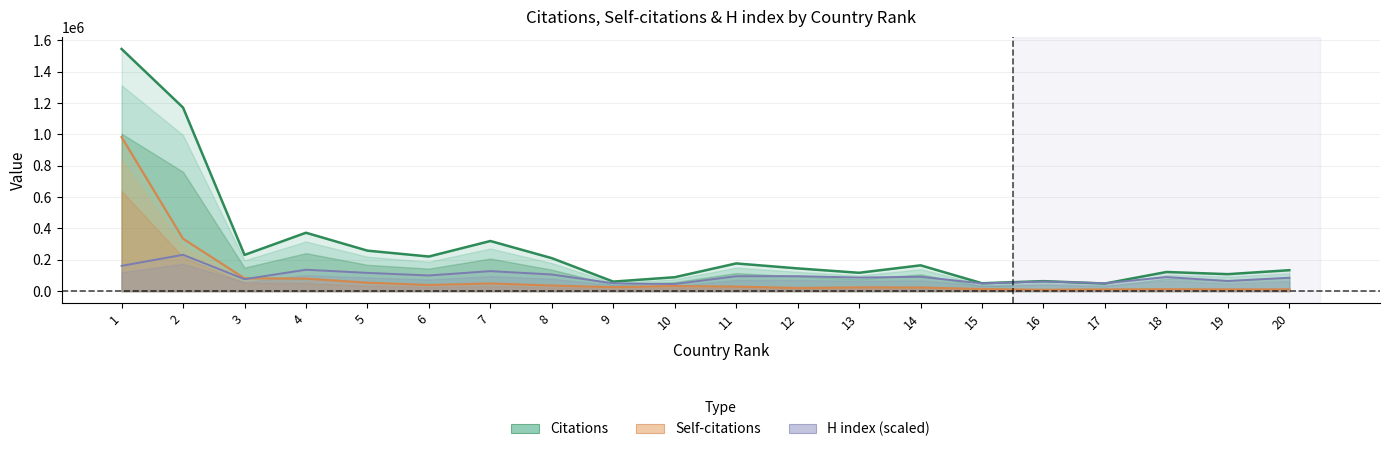

What is the highest value of the H index series?

231745.9